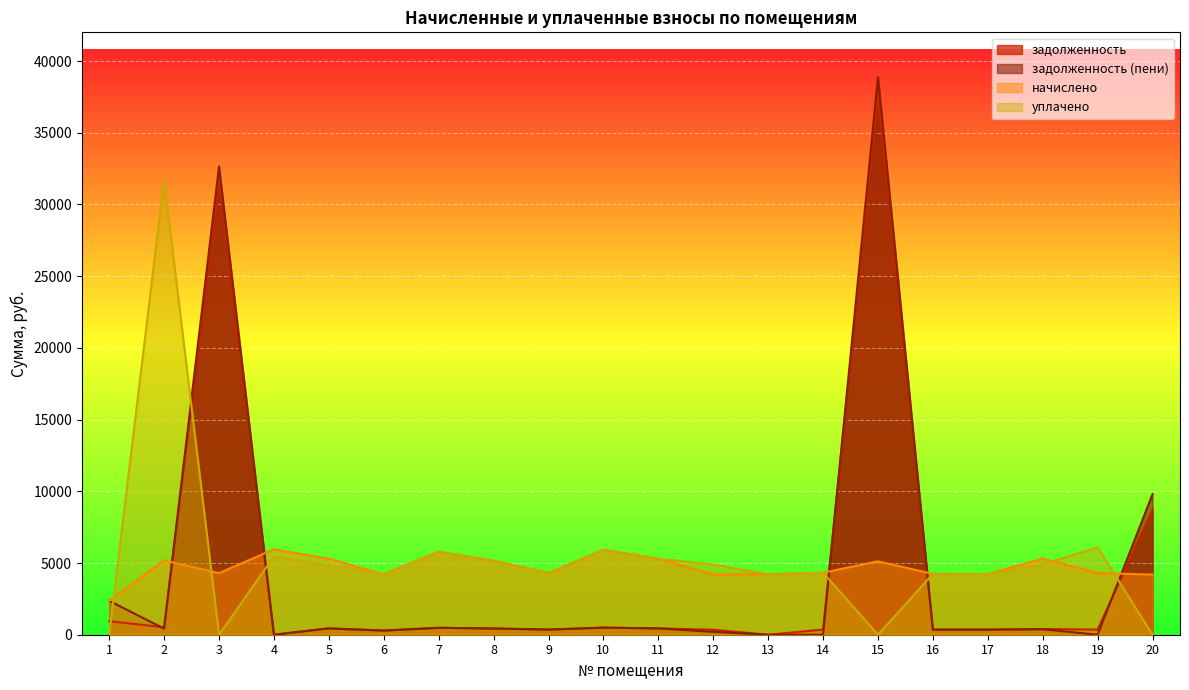

Is the value of задолженность at 13 greater than the value of уплачено at 7?

No